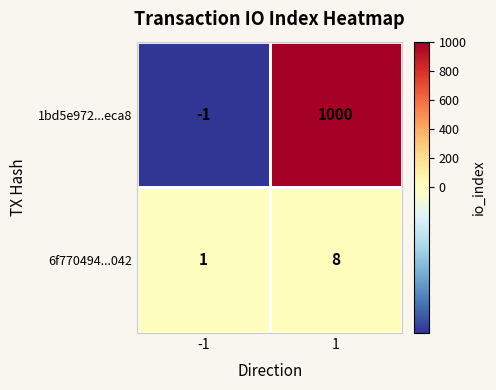

Rank the series at 1 from highest to lowest value.

1bd5e972...eca8, 6f770494...042